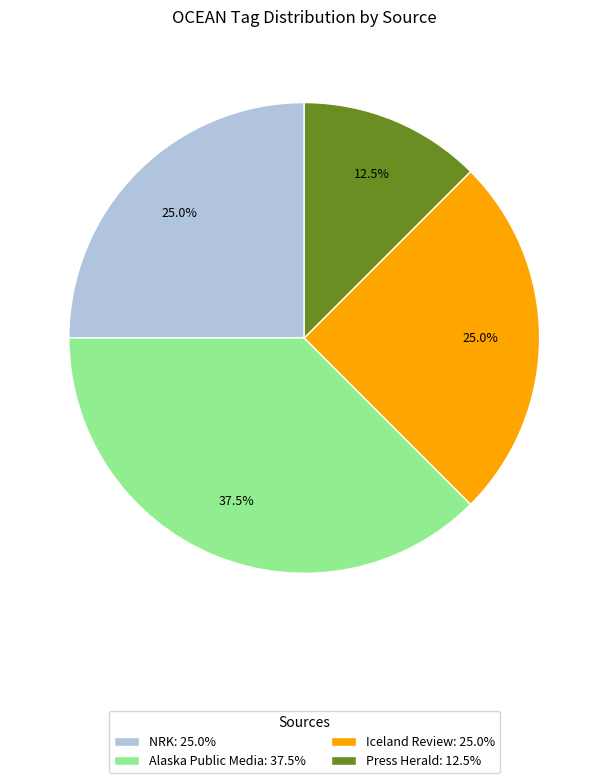

Which category has the biggest portion of the pie?

Alaska Public Media: 37.5%